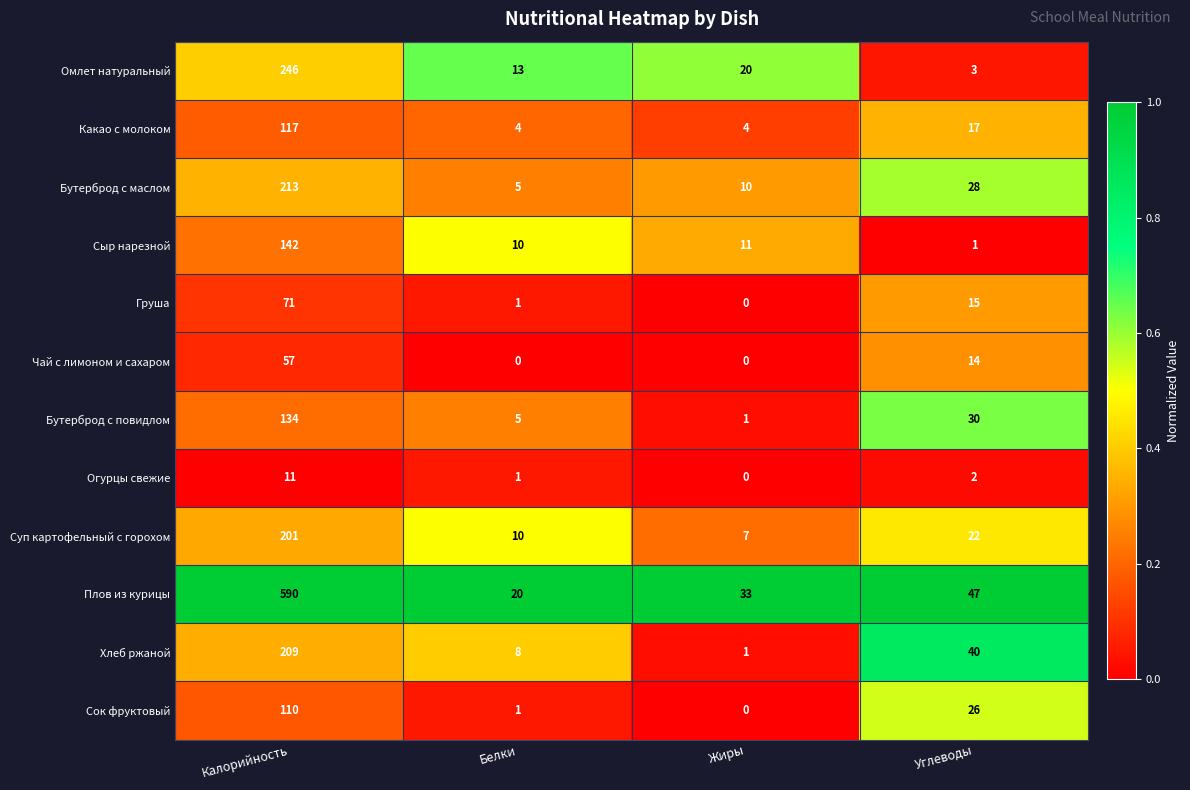

What is the difference between the Груша values at Углеводы and Жиры?

15